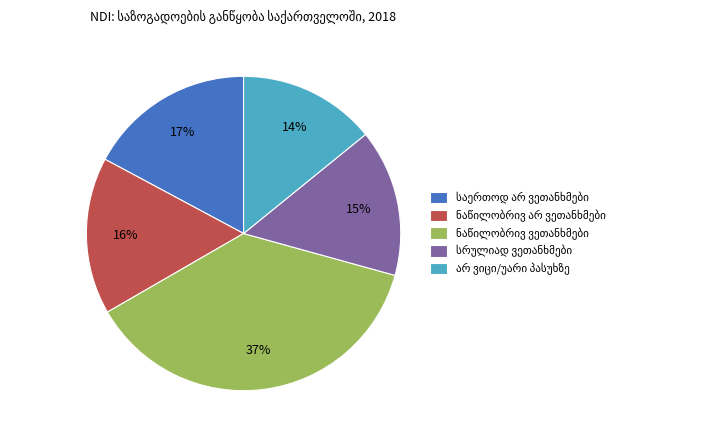

To the nearest percent, what is the average slice percentage?

20%